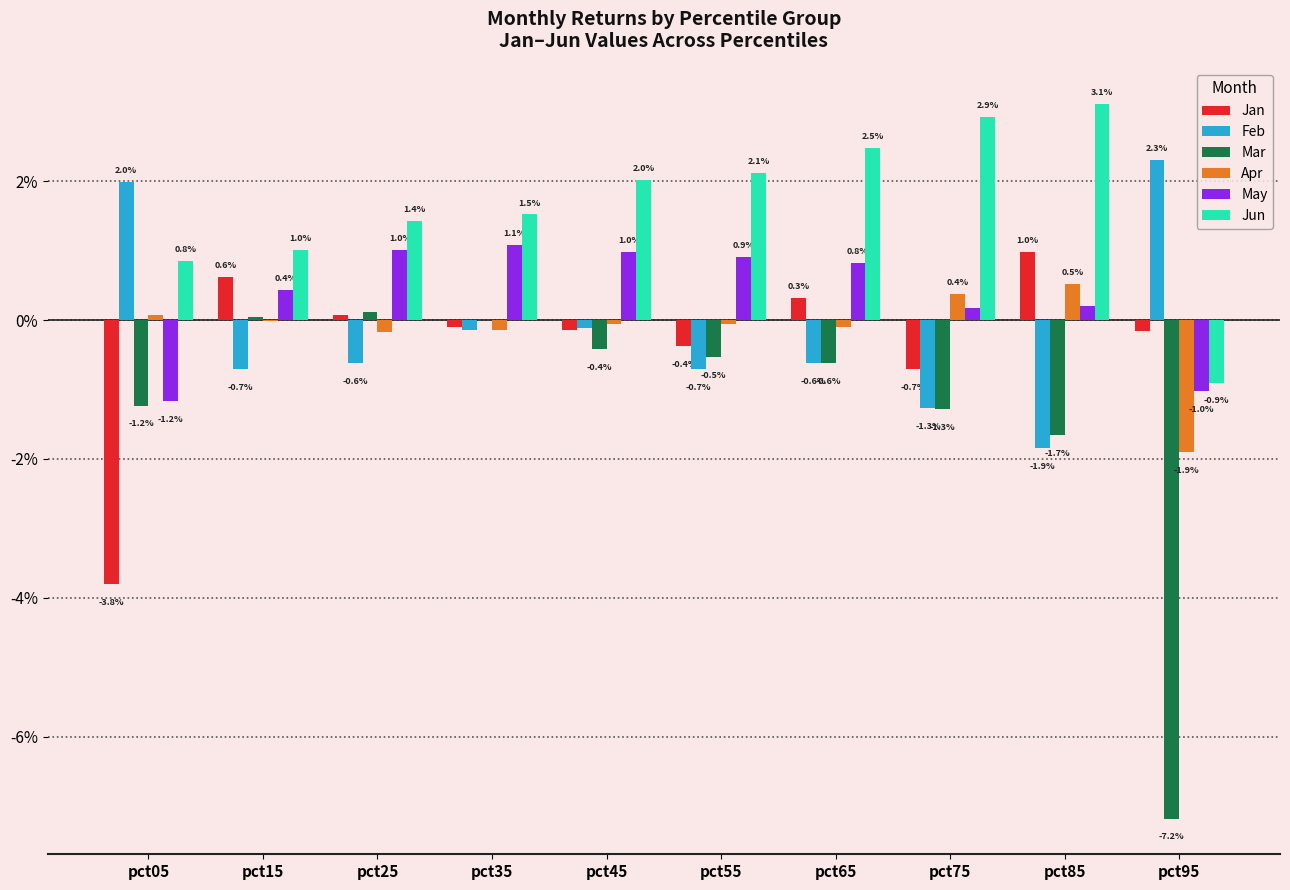

What are all the series names shown in the legend?

Jan, Feb, Mar, Apr, May, Jun